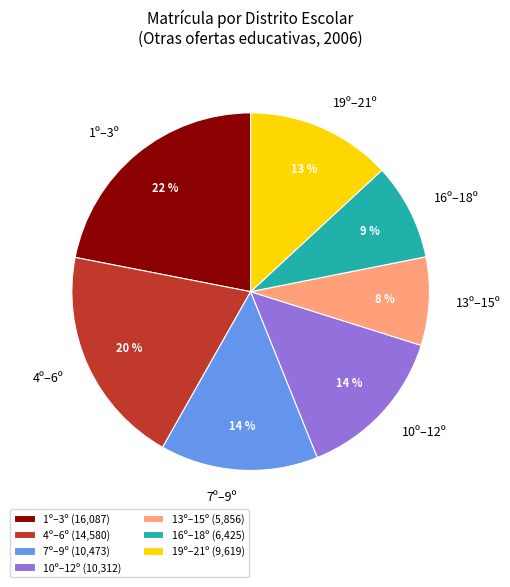

How many segments does this pie chart have?

7